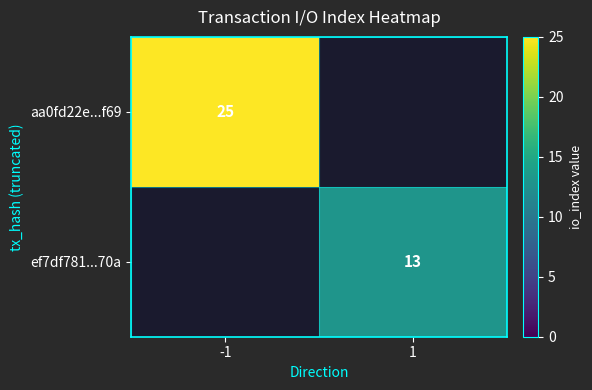

Is the value of ef7df781...70a at 1 greater than the value of aa0fd22e...f69 at -1?

No